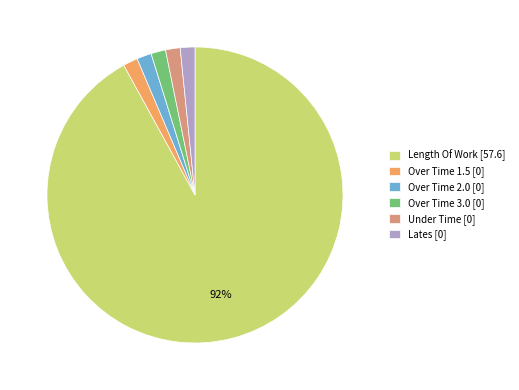

To the nearest percent, what is the average slice percentage?

17%